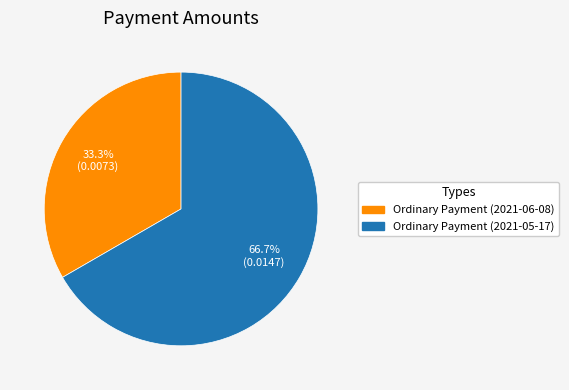

Rank the categories by value from highest to lowest.

Ordinary Payment (2021-05-17), Ordinary Payment (2021-06-08)